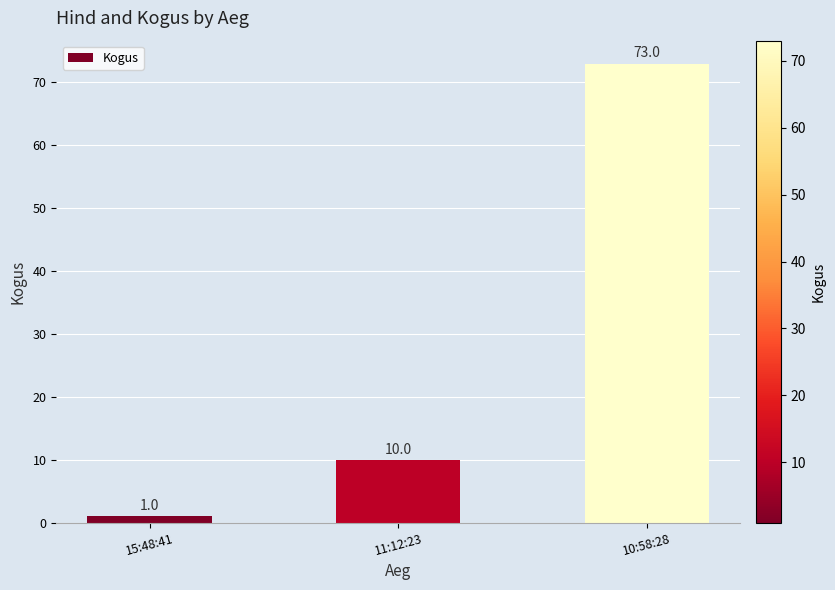

What is the difference between the maximum and minimum values?

72